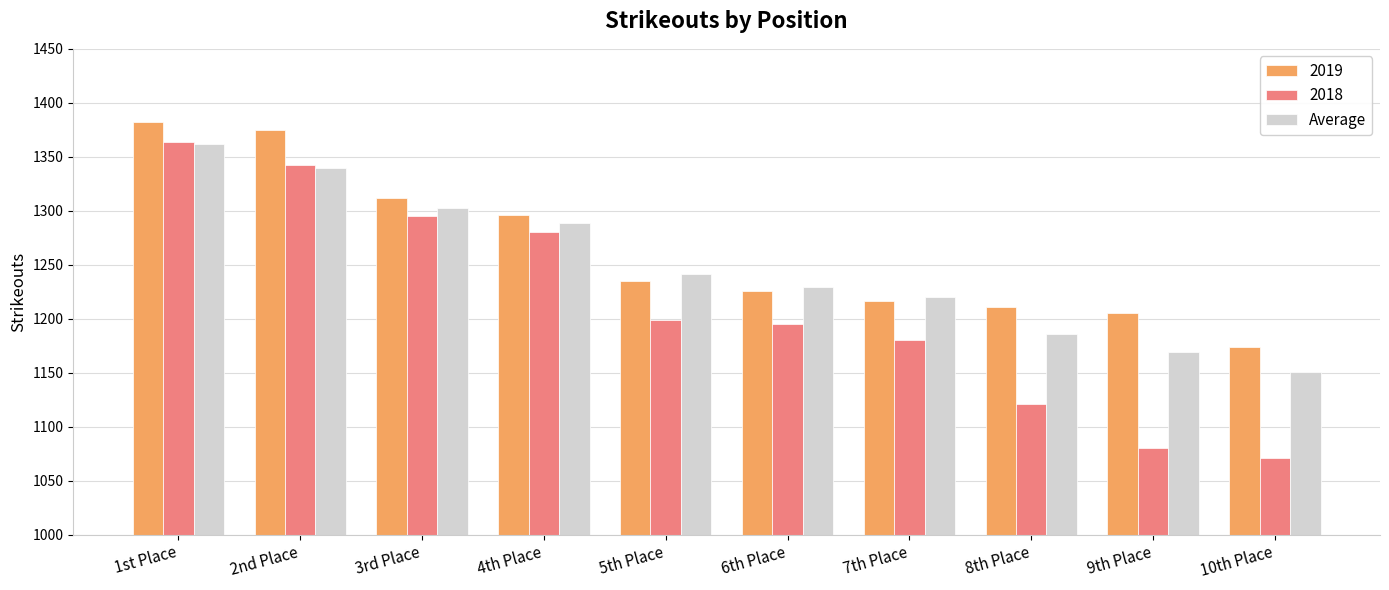

What is the difference between the 2019 values at 2nd Place and 9th Place?

170.0